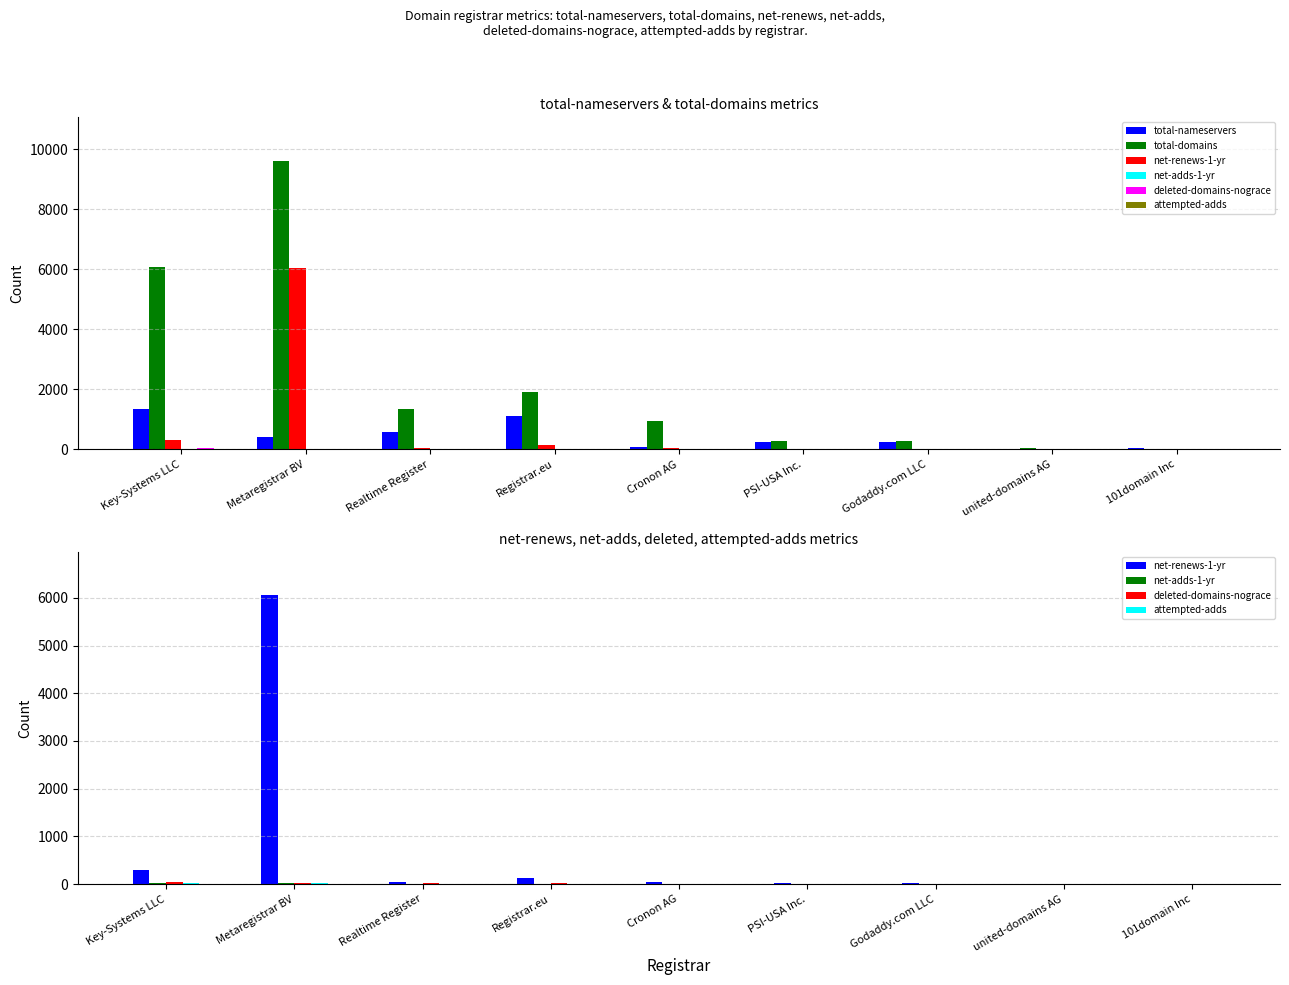

How many values in the attempted-adds series exceed 7?

4